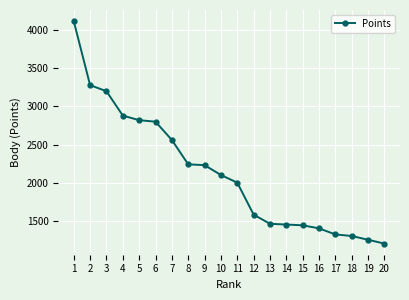

What is the difference between the second highest and minimum values?

2080